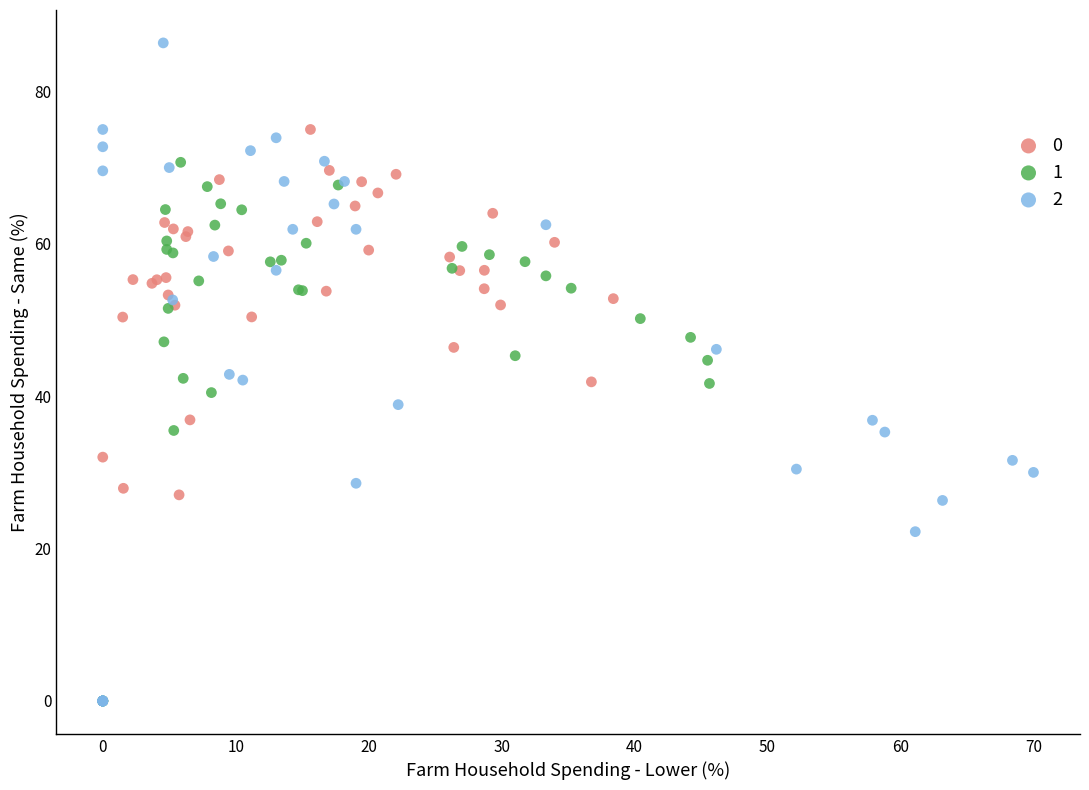

What are all the series names shown in the legend?

0, 1, 2